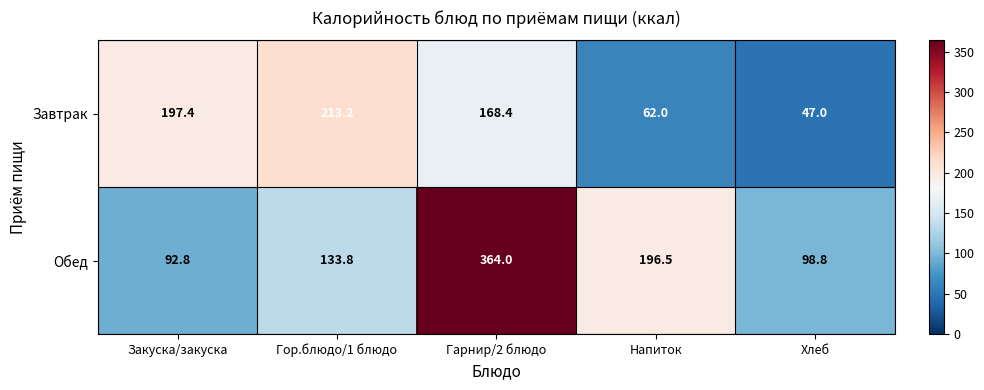

Which series changed the most between Закуска/закуска and Хлеб?

Завтрак